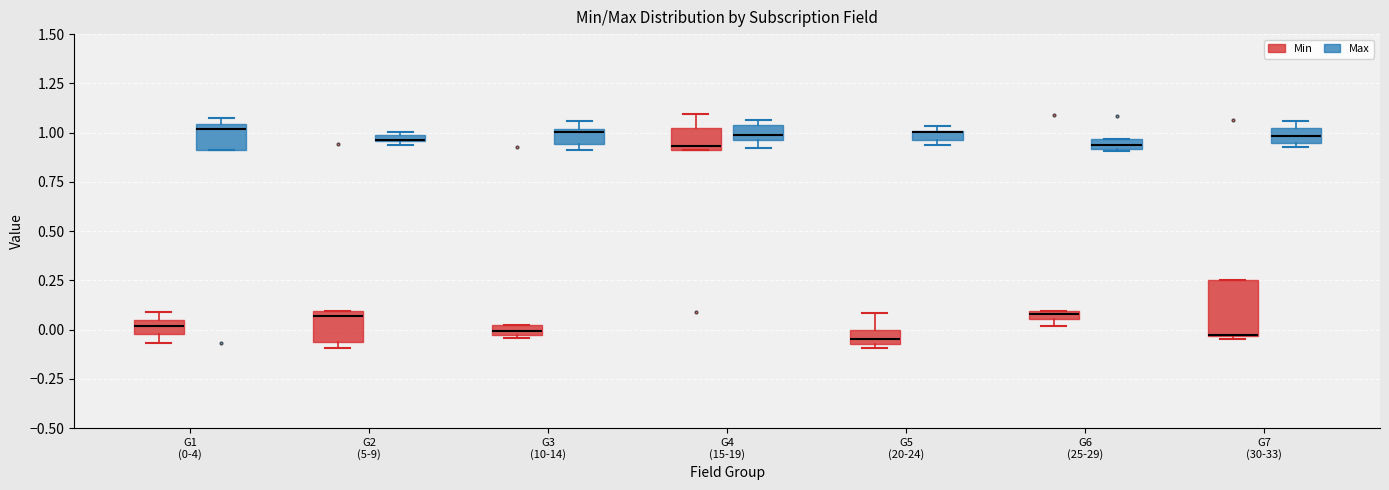

Which box is the tallest, from its lower edge to its upper edge?

G7 (30-33) (Min)